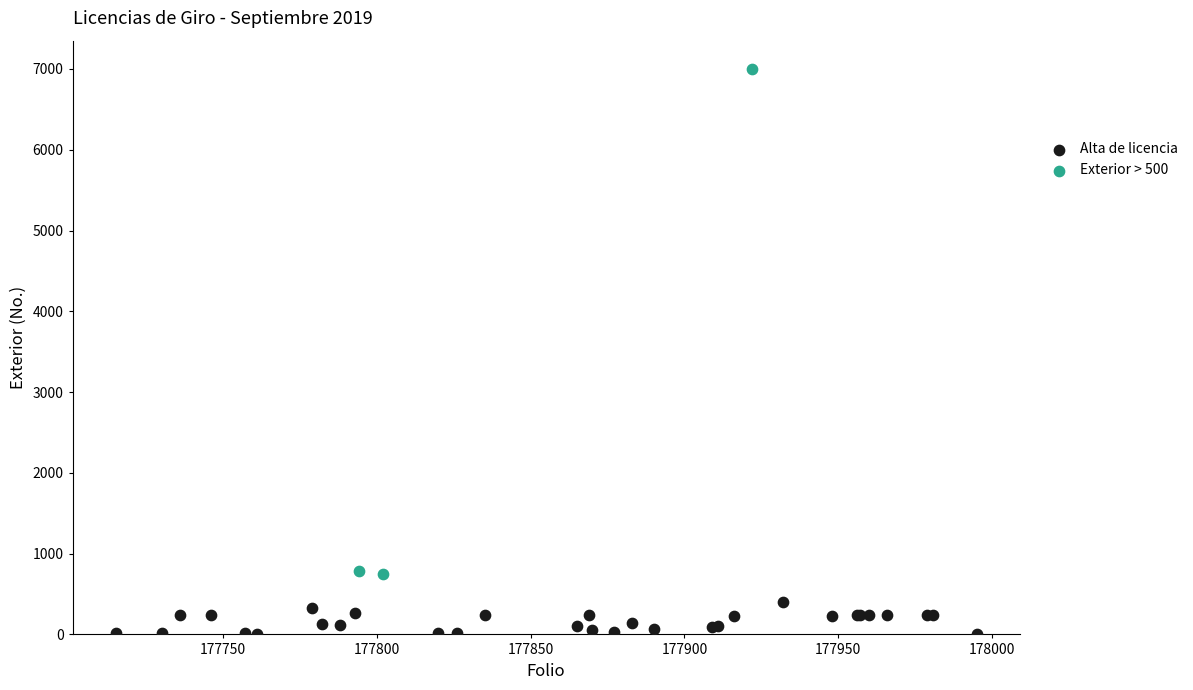

Which series has the widest spread of Y values?

Exterior > 500